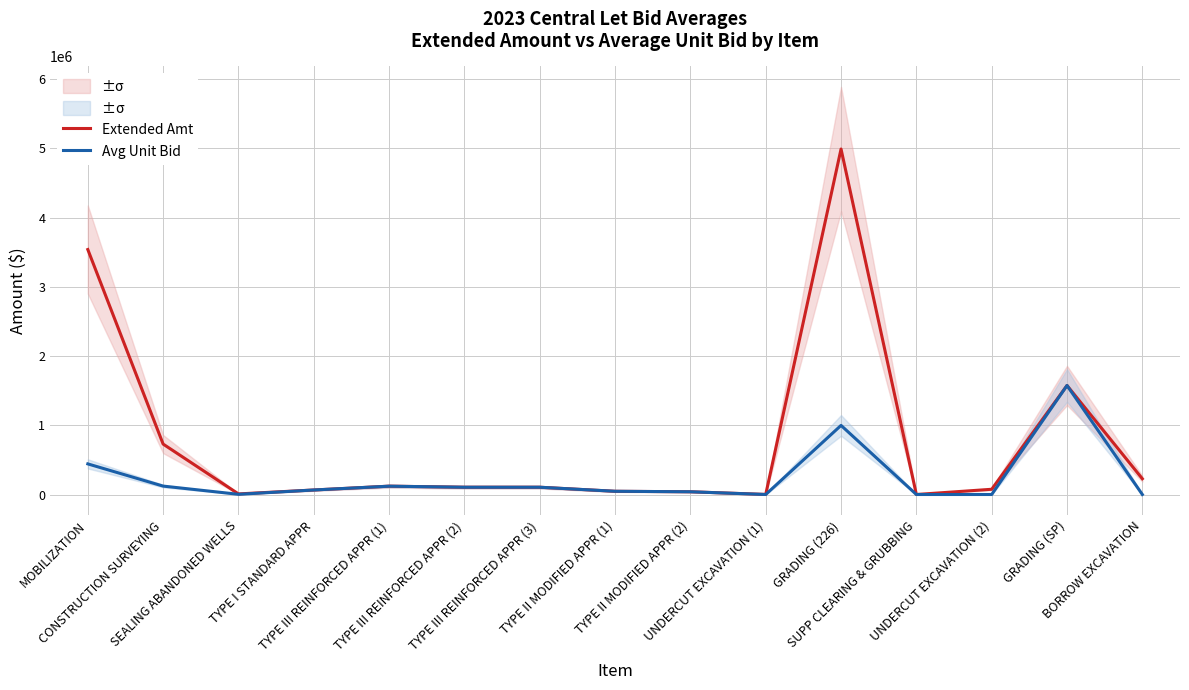

At how many categories does at least one series exceed 270994?

4